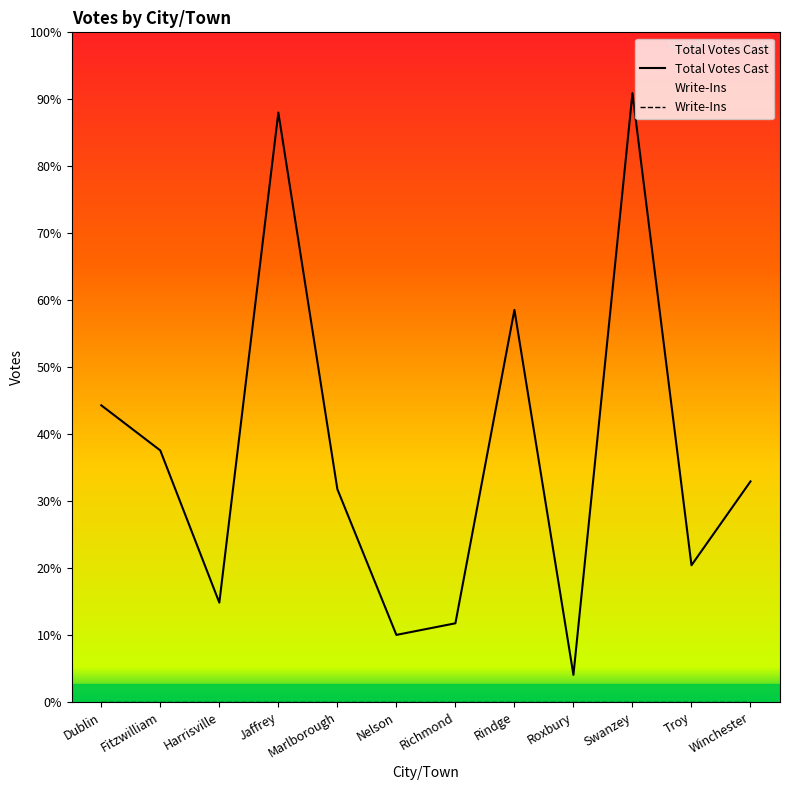

Reading right to left, extract all data points from this chart.

Total Votes Cast: Winchester=171	Troy=106	Swanzey=472	Roxbury=21	Rindge=304	Richmond=61	Nelson=52	Marlborough=165	Jaffrey=457	Harrisville=77	Fitzwilliam=195	Dublin=230
Write-Ins: Winchester=0	Troy=0	Swanzey=0	Roxbury=0	Rindge=0	Richmond=0	Nelson=0	Marlborough=0	Jaffrey=0	Harrisville=0	Fitzwilliam=0	Dublin=0